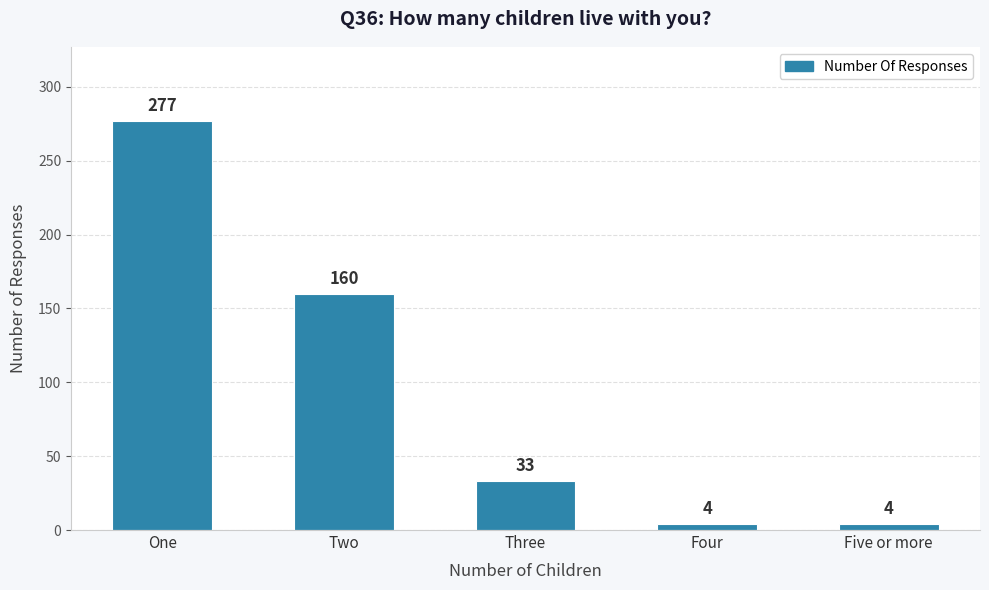

What is the value of the 4th bar from the left?

4